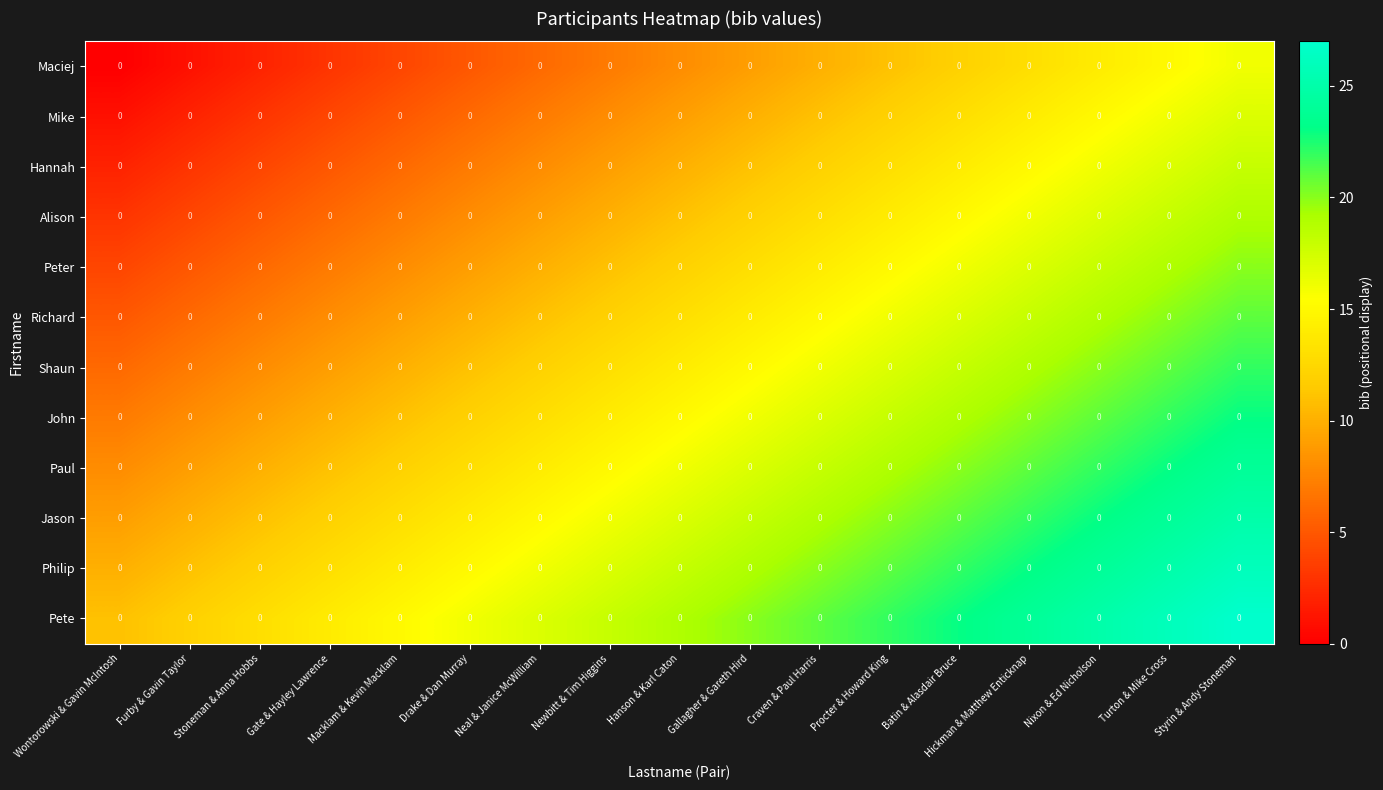

Read the Mike value at Nixon & Ed Nicholson, to the nearest 10.

20